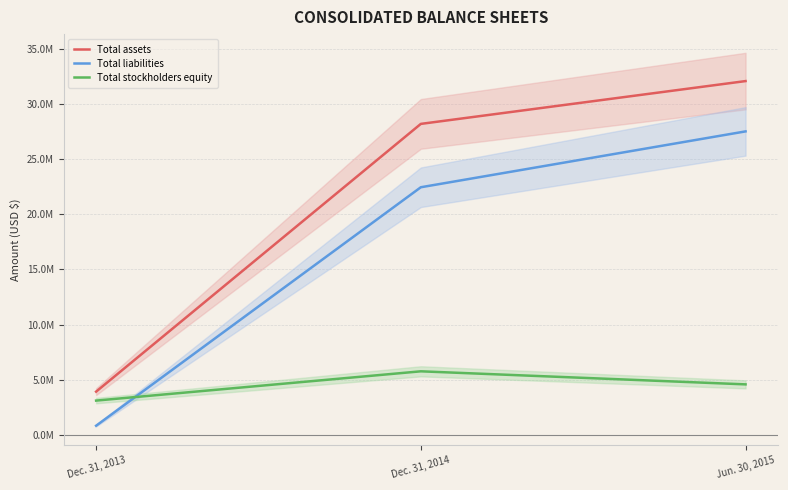

How many series are shown in this chart?

3